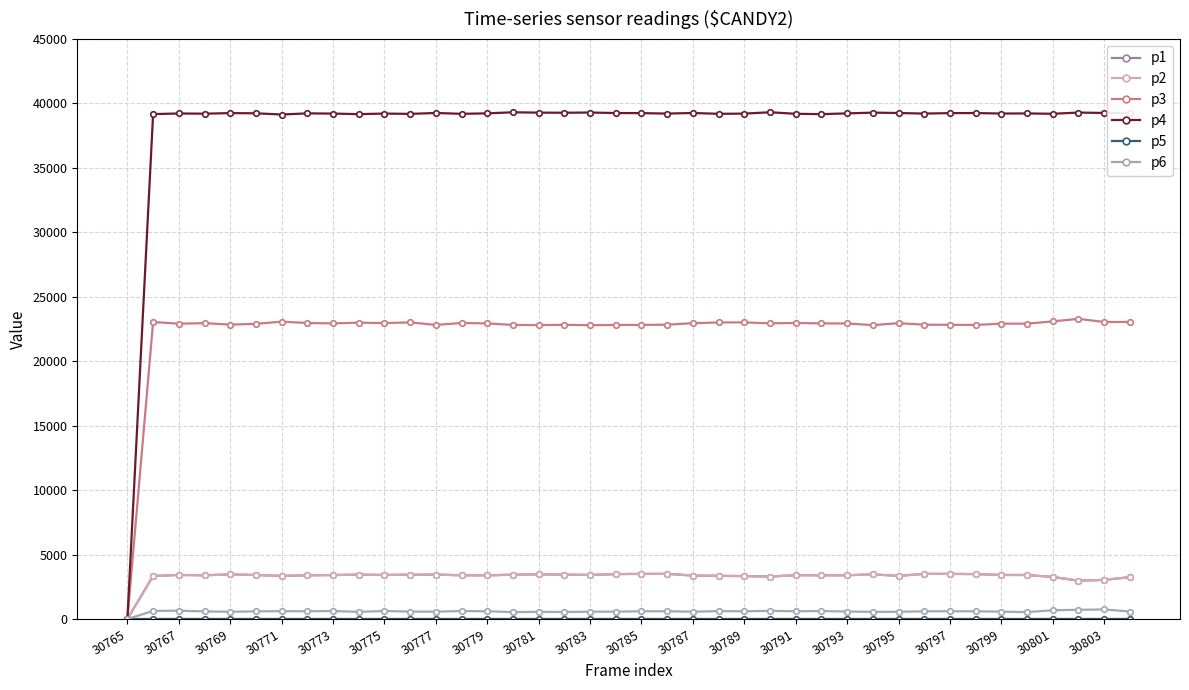

Does the chart have visible grid lines?

Yes